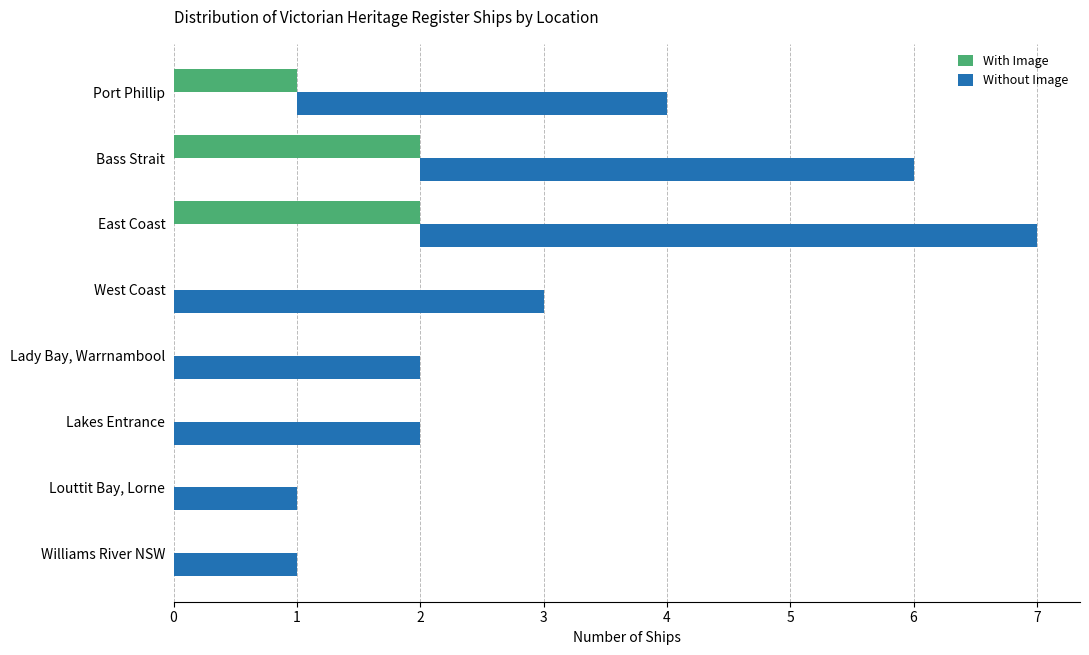

What is the sum of all Without Image values?

21